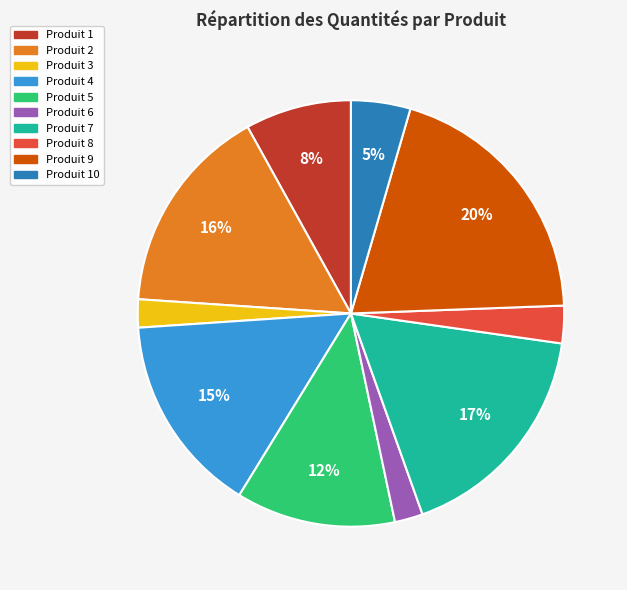

Does any single category account for the majority?

No